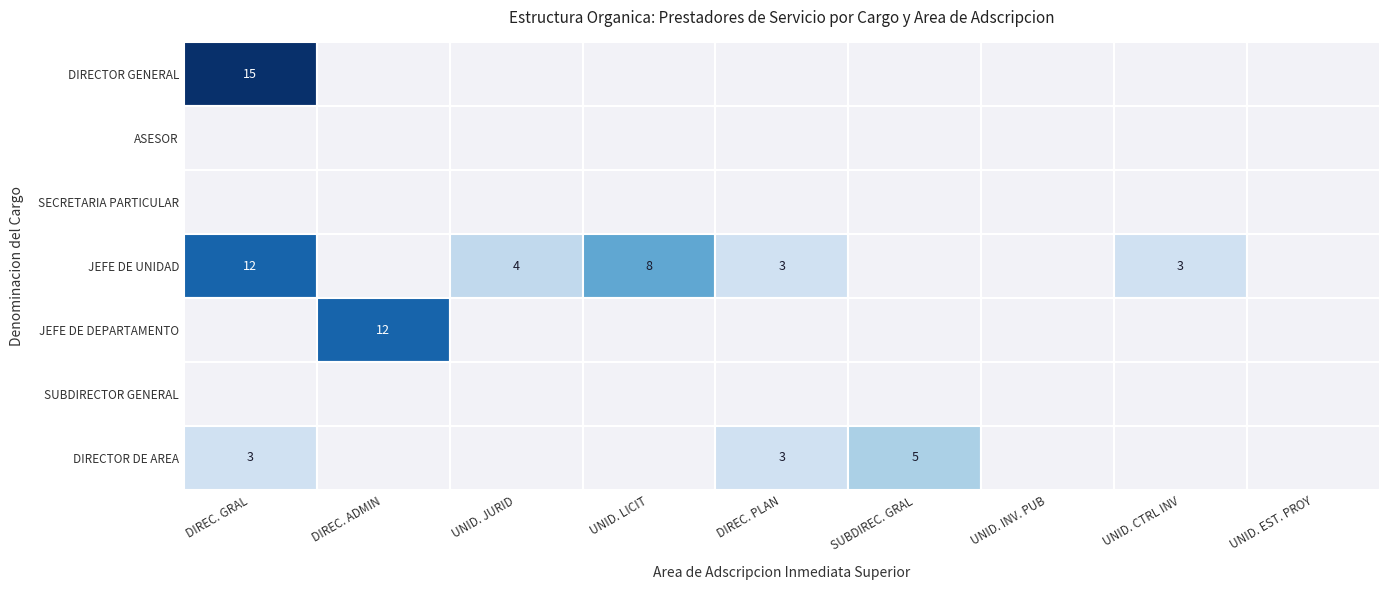

List the series in order of their peak value, highest first.

DIRECTOR GENERAL, JEFE DE UNIDAD, JEFE DE DEPARTAMENTO, DIRECTOR DE AREA, ASESOR, SECRETARIA PARTICULAR, SUBDIRECTOR GENERAL